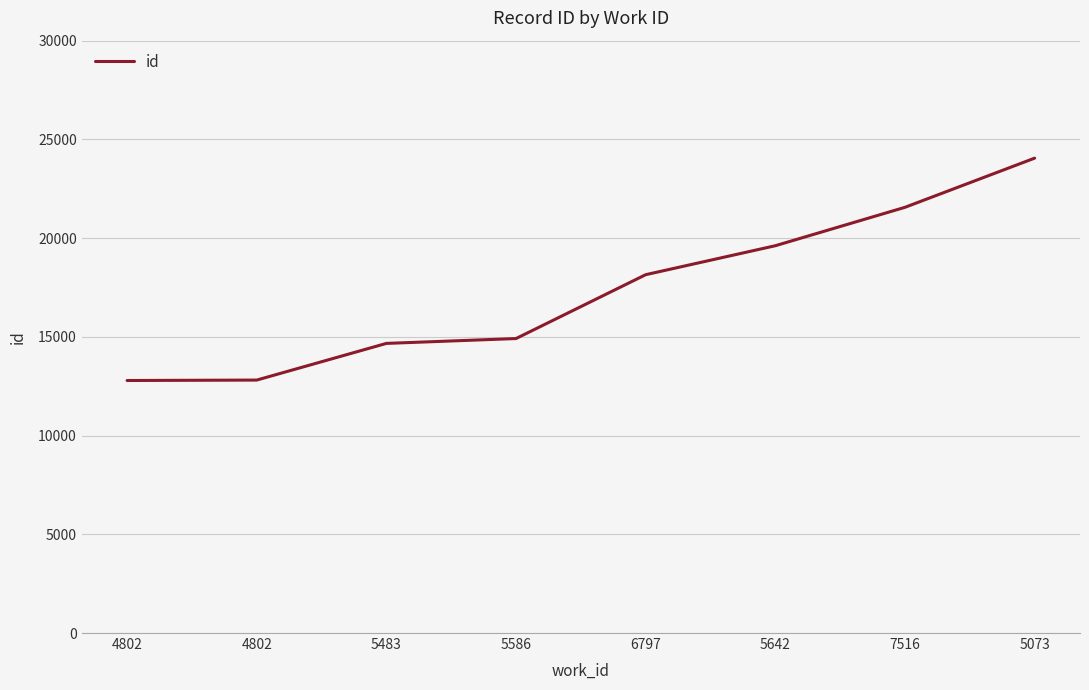

What is the change in value from 4802 to 6797?

+5359